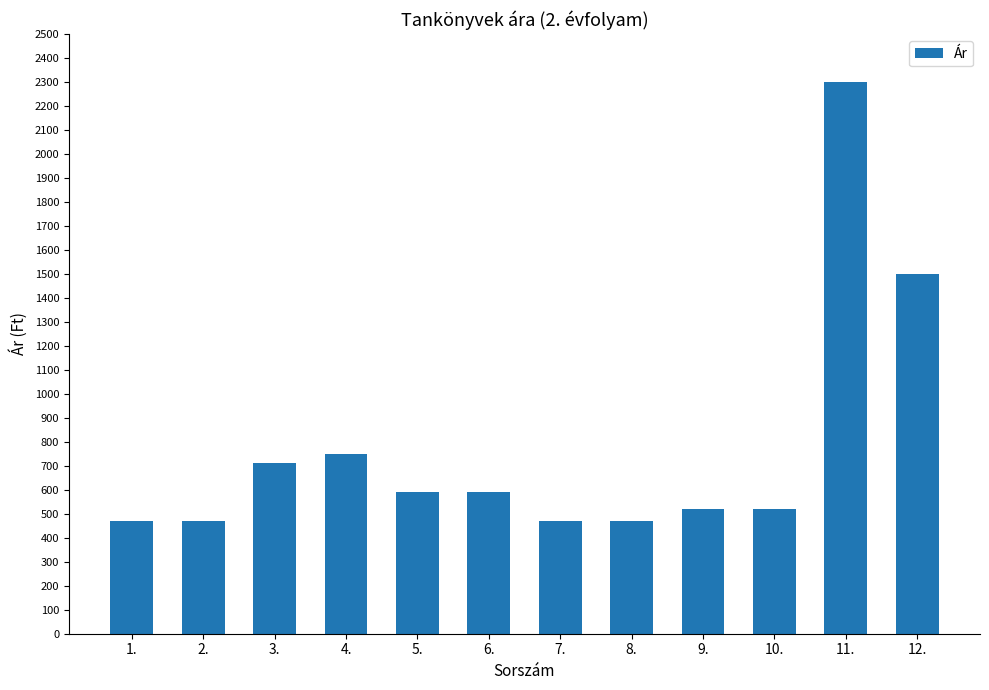

Read the value at 11., to the nearest 100.

2300